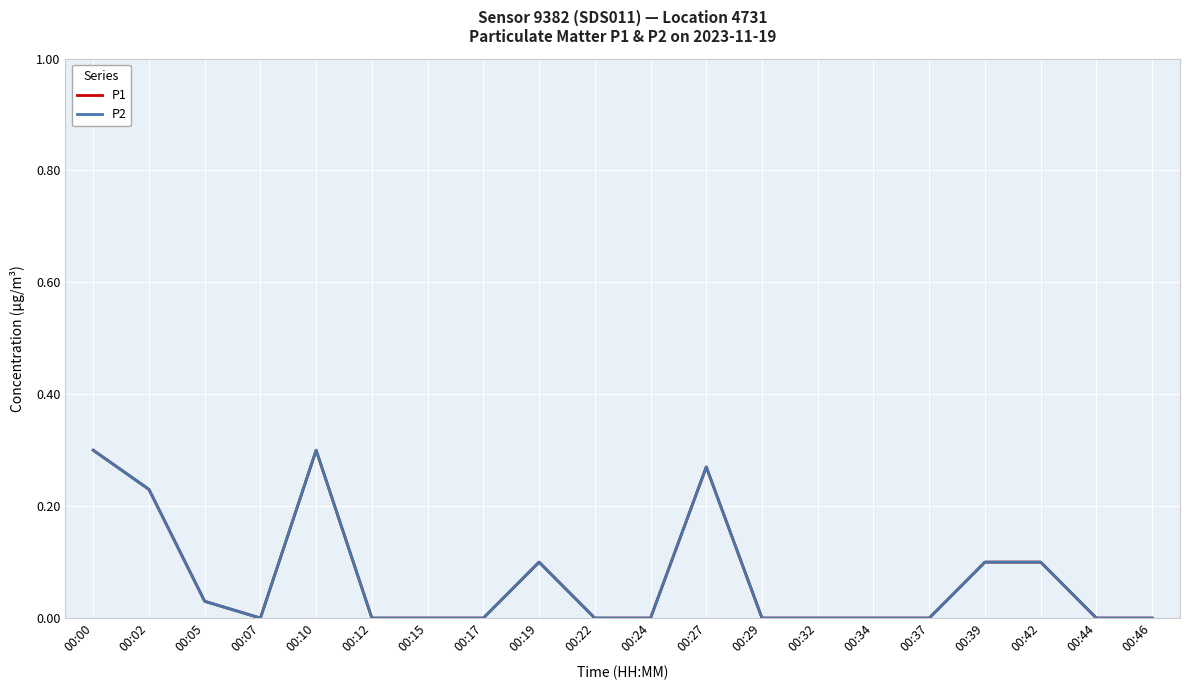

Does the chart display data point markers on the line(s)?

No